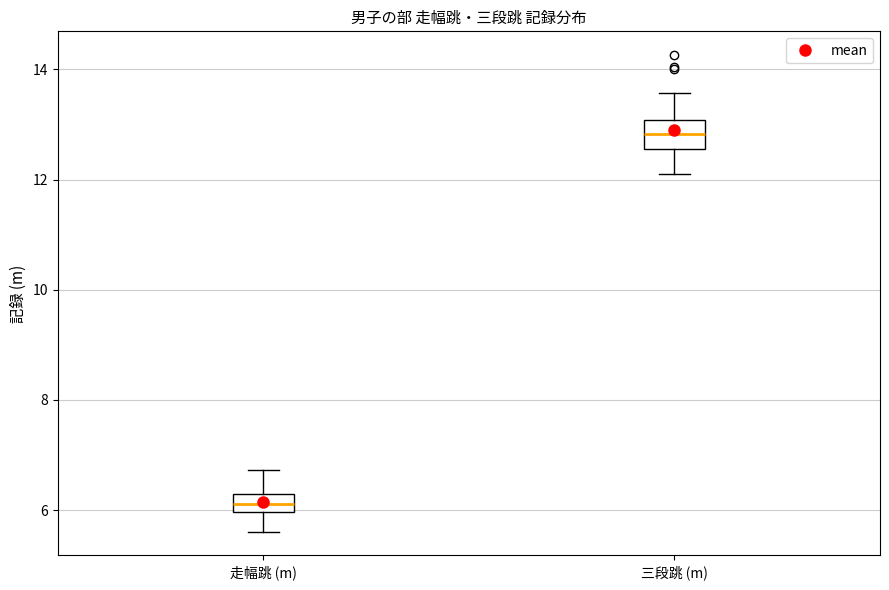

Where does the upper whisker of the box for 三段跳 (m) end on the y-axis? The values are not printed on the chart, so give them approximately, as read against the axis.

13.6